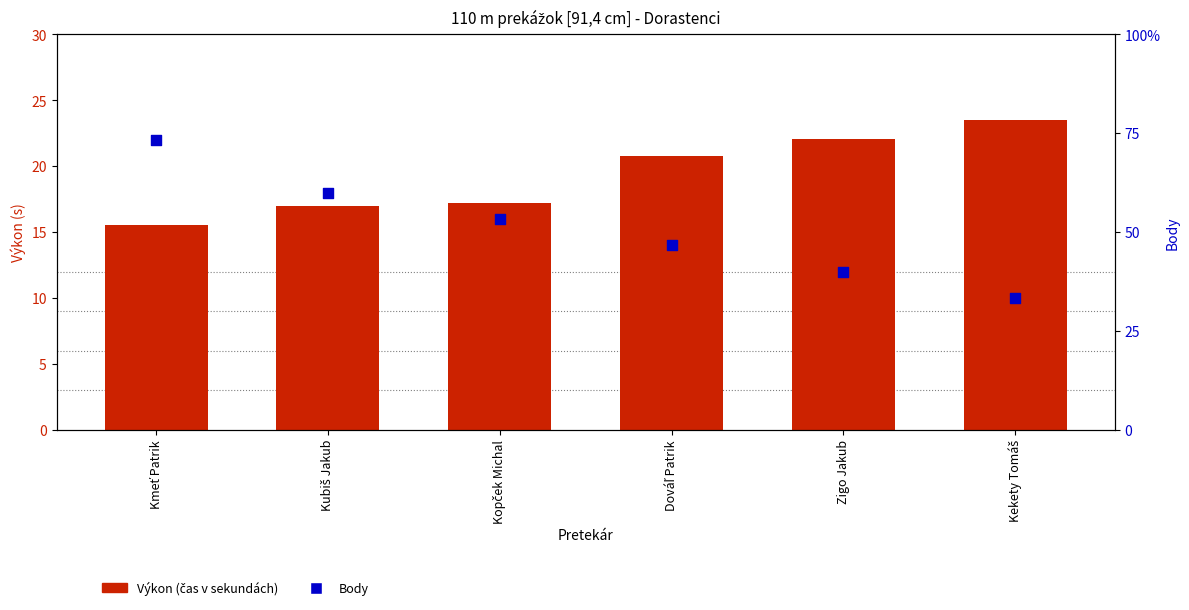

Which series has the largest total across all categories?

Výkon (s)